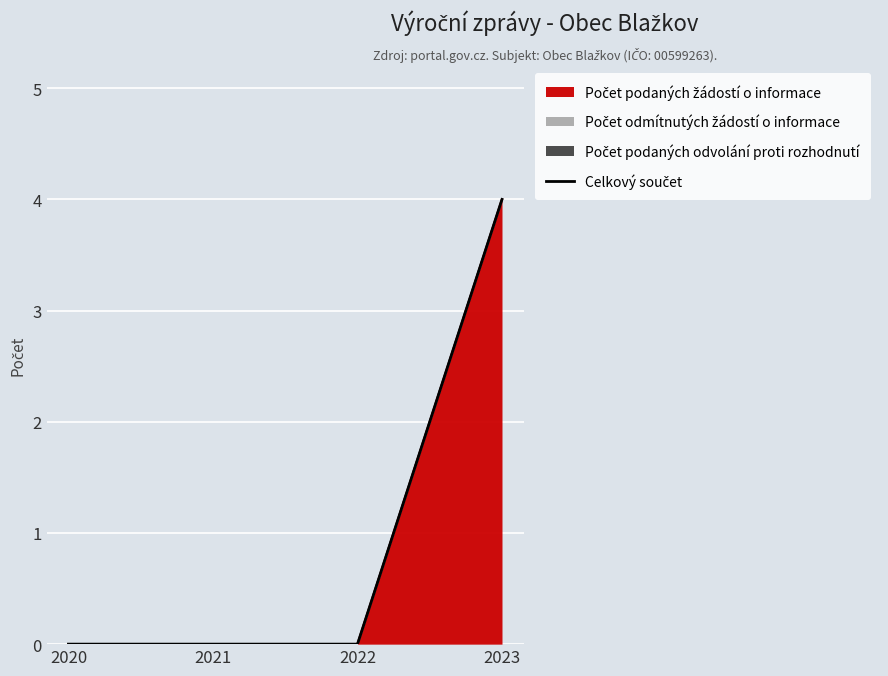

Is it true that the value at 2023 is 4?

True